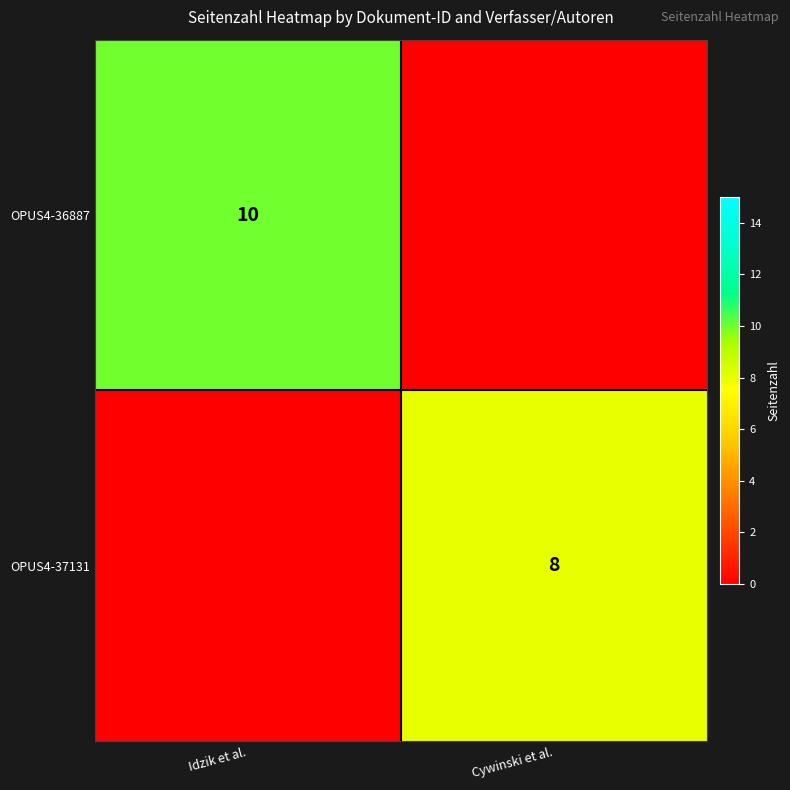

What is the spread (max minus min) of values at Cywinski et al.?

8